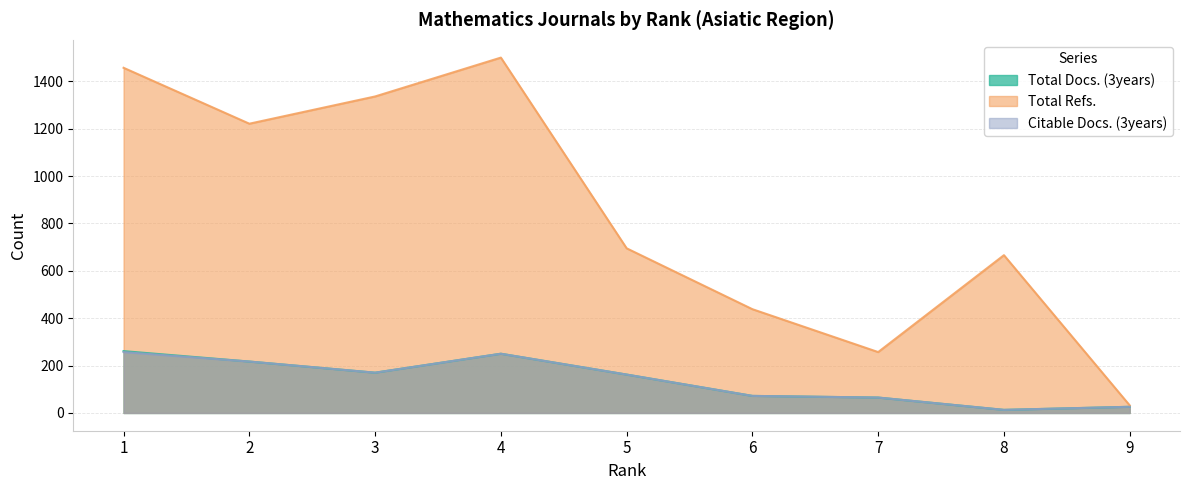

Between 2 and 8, which series saw the biggest shift?

Total Refs.